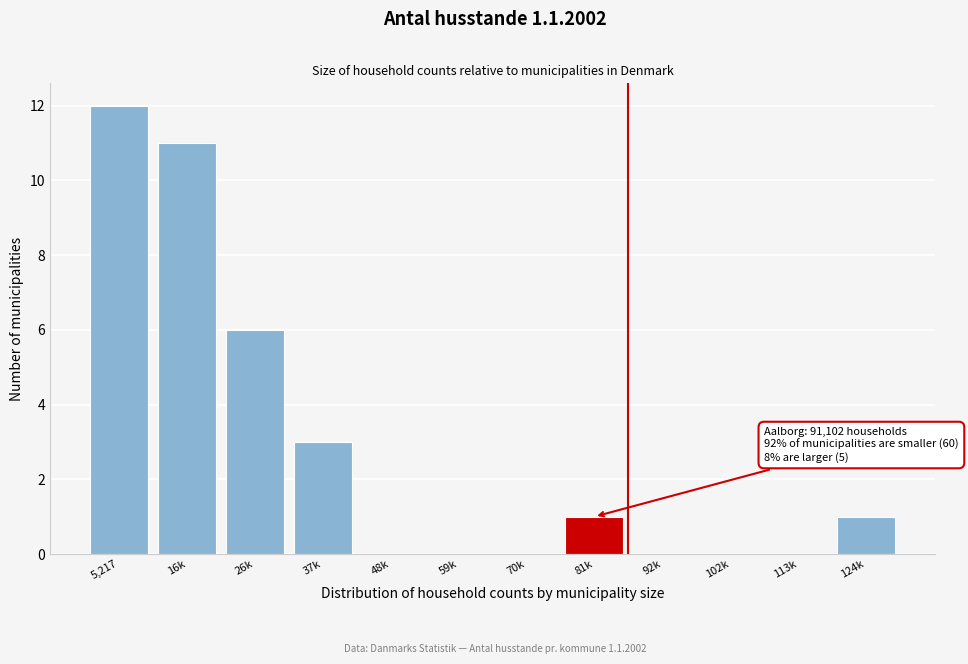

Reading left to right, what are all the values shown in this chart?

5,217=12	16k=11	26k=6	37k=3	48k=0	59k=0	70k=0	81k=1	92k=0	102k=0	113k=0	124k=1